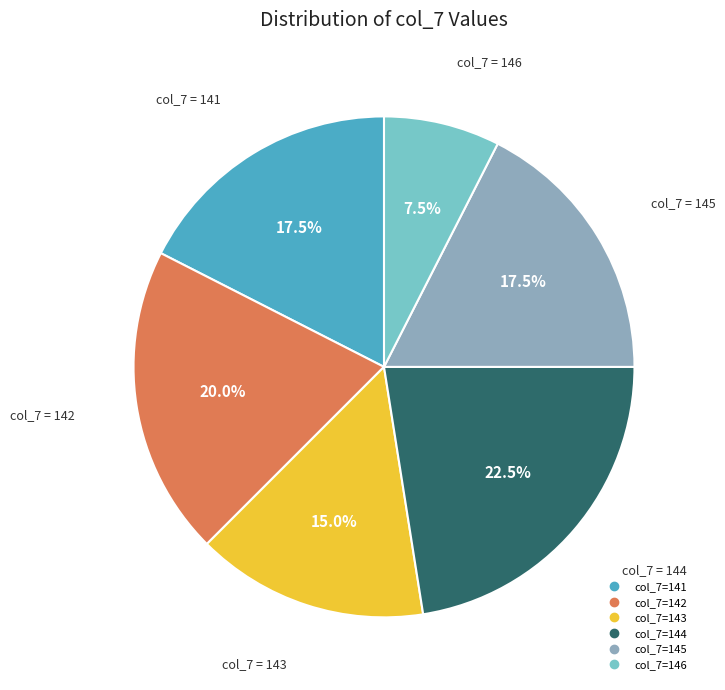

Is there a majority slice in this chart?

No